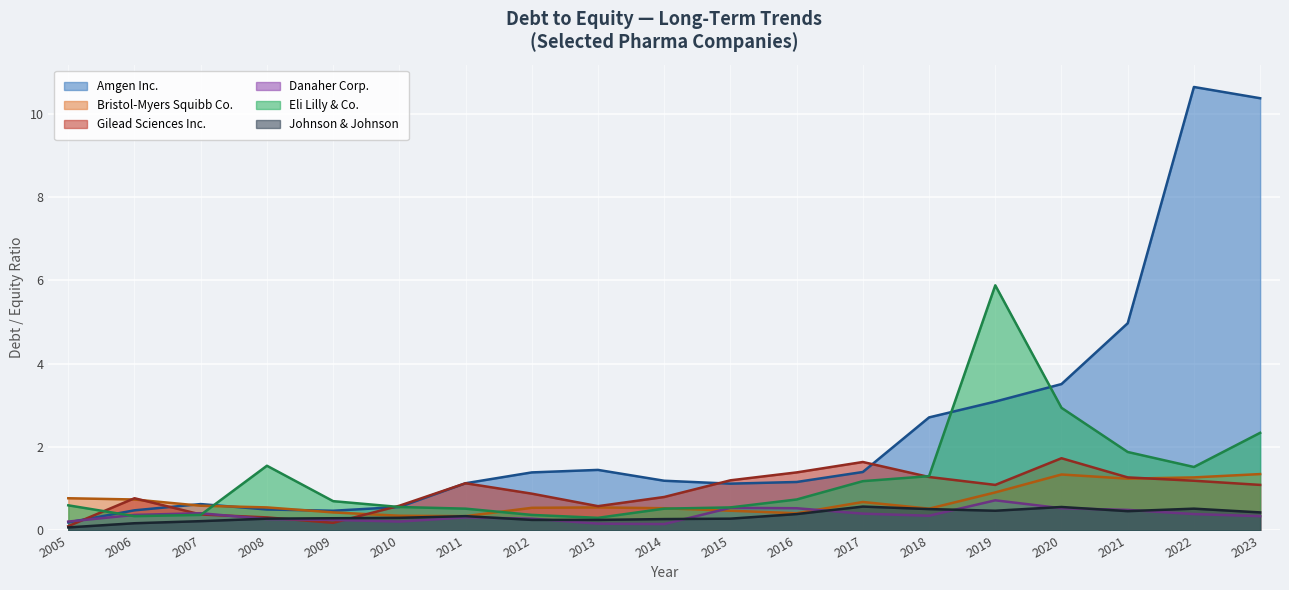

Does the chart display data point markers on the line(s)?

No